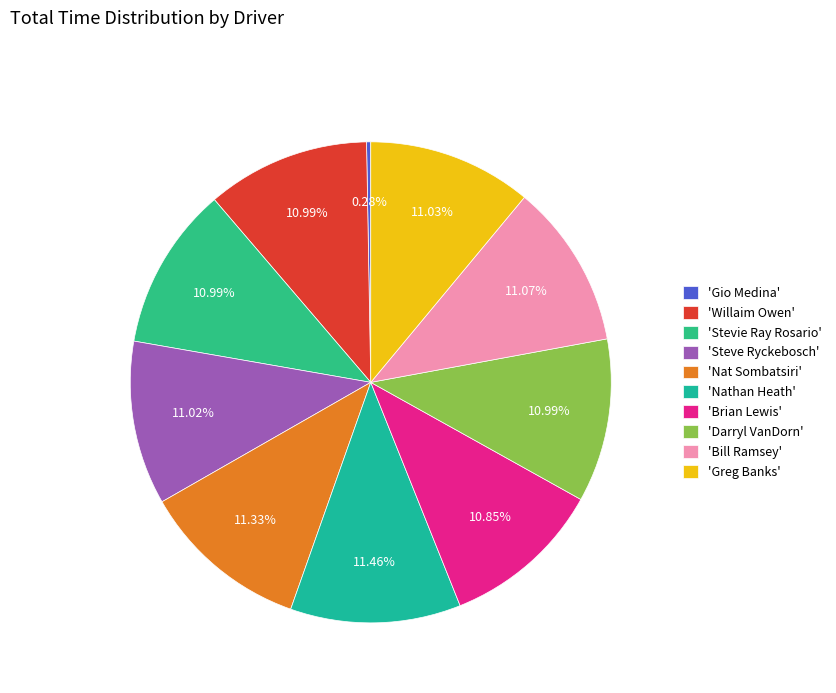

To the nearest percent, what is the average slice percentage?

10%